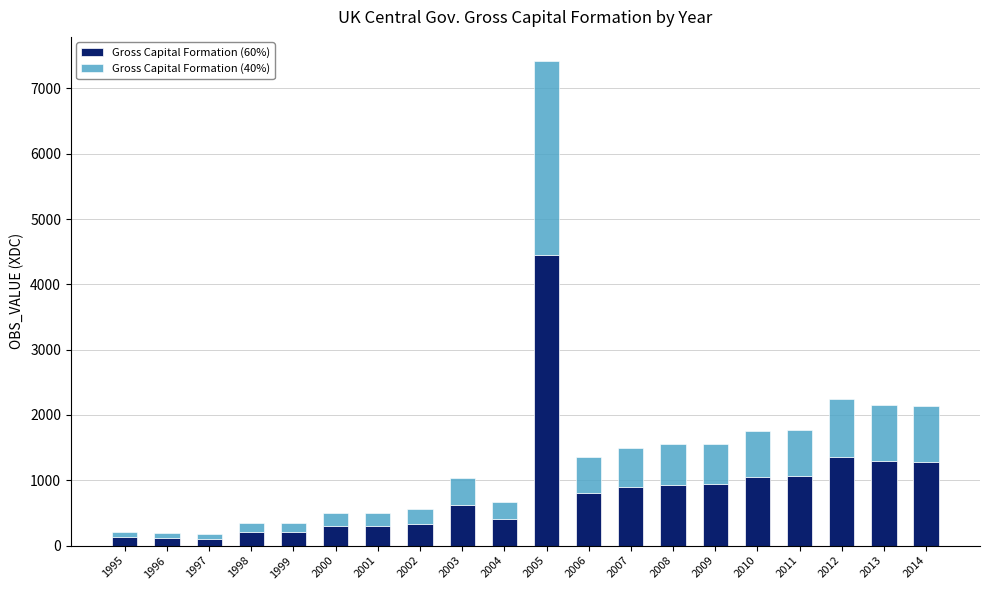

What is the maximum value for Gross Capital Formation (60%)?

4450.2